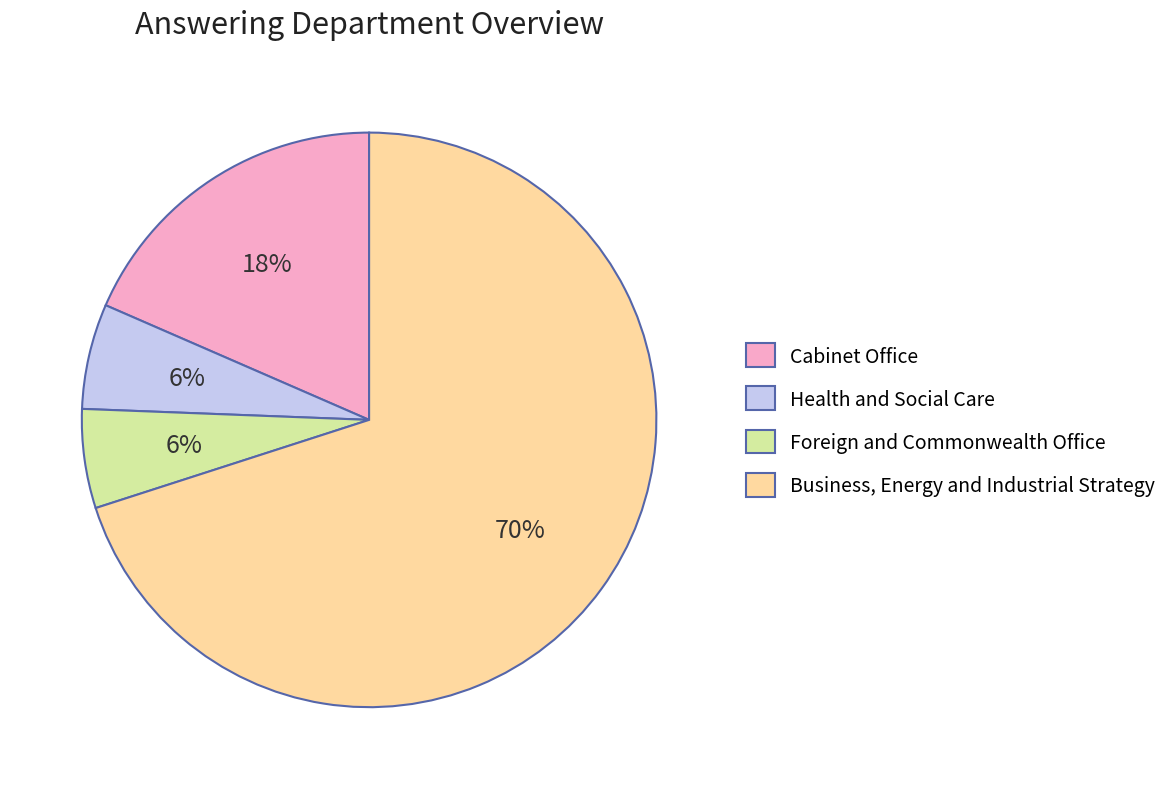

Does any single category account for the majority?

Yes